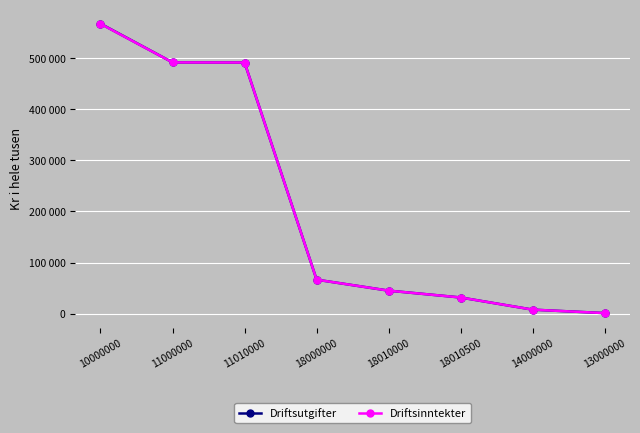

What are all the series names shown in the legend?

Driftsutgifter, Driftsinntekter